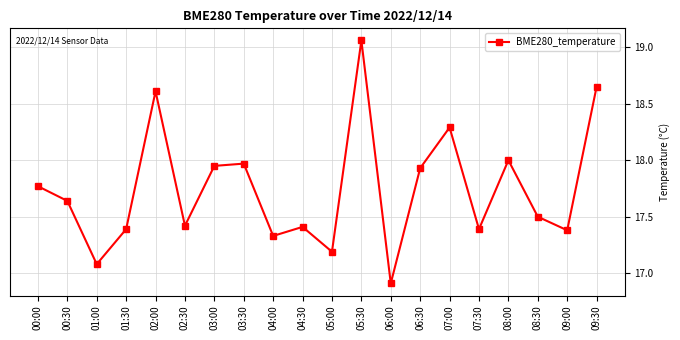

Is it true that the value at 00:30 is 11.0?

False